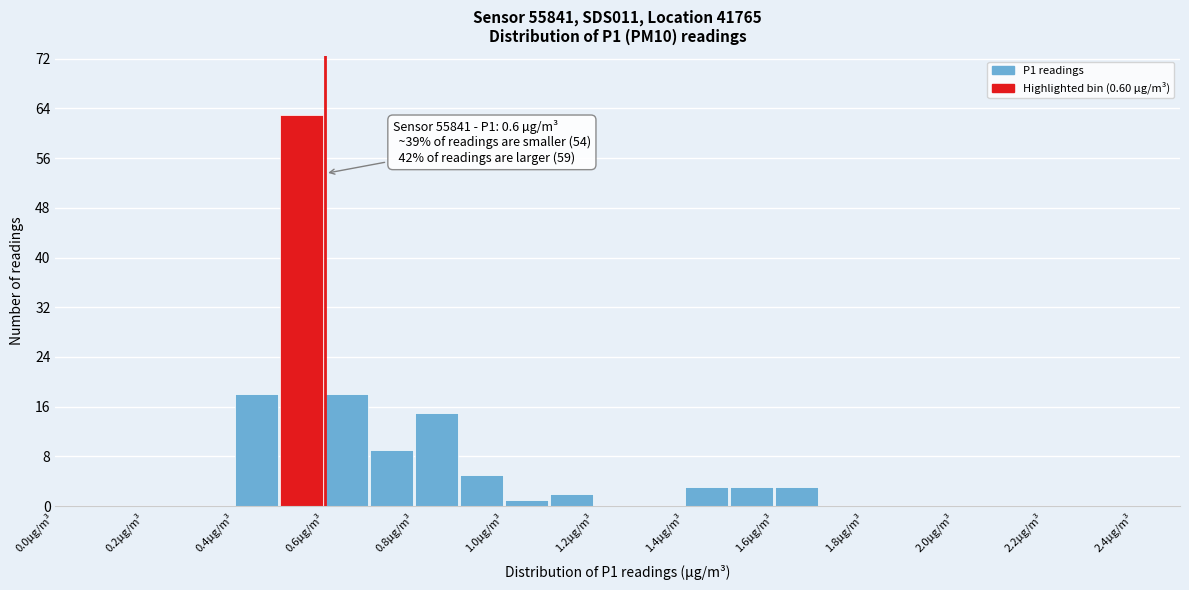

Which range on the x-axis has the tallest bar?

0.5 to 0.6